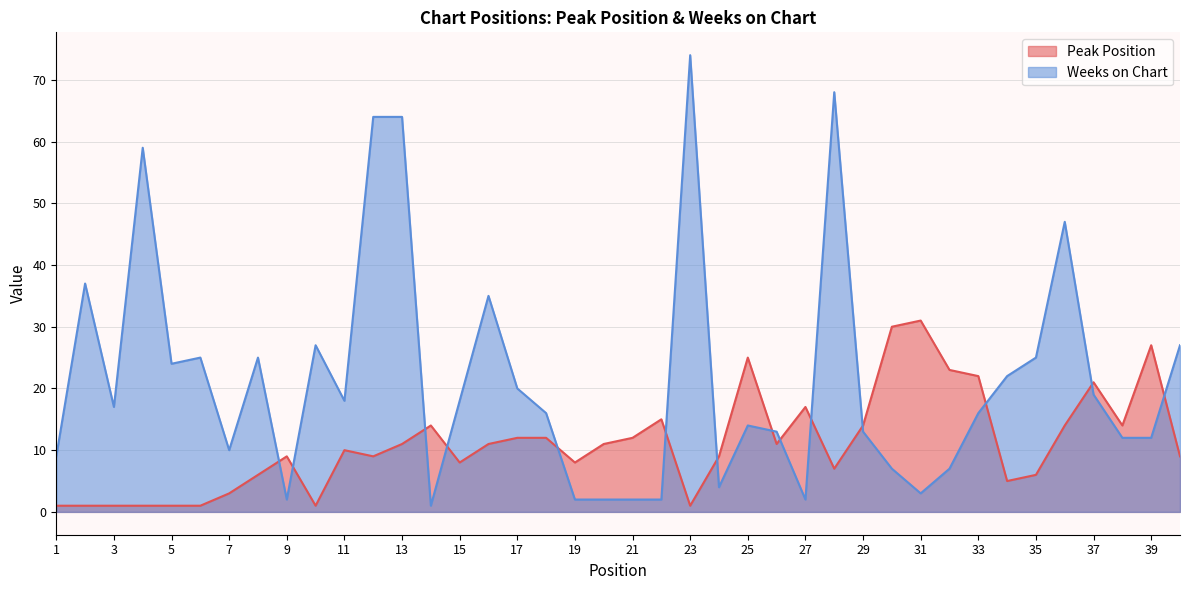

Which series ends up on top after the final intersection of Weeks on Chart and Peak Position?

Weeks on Chart